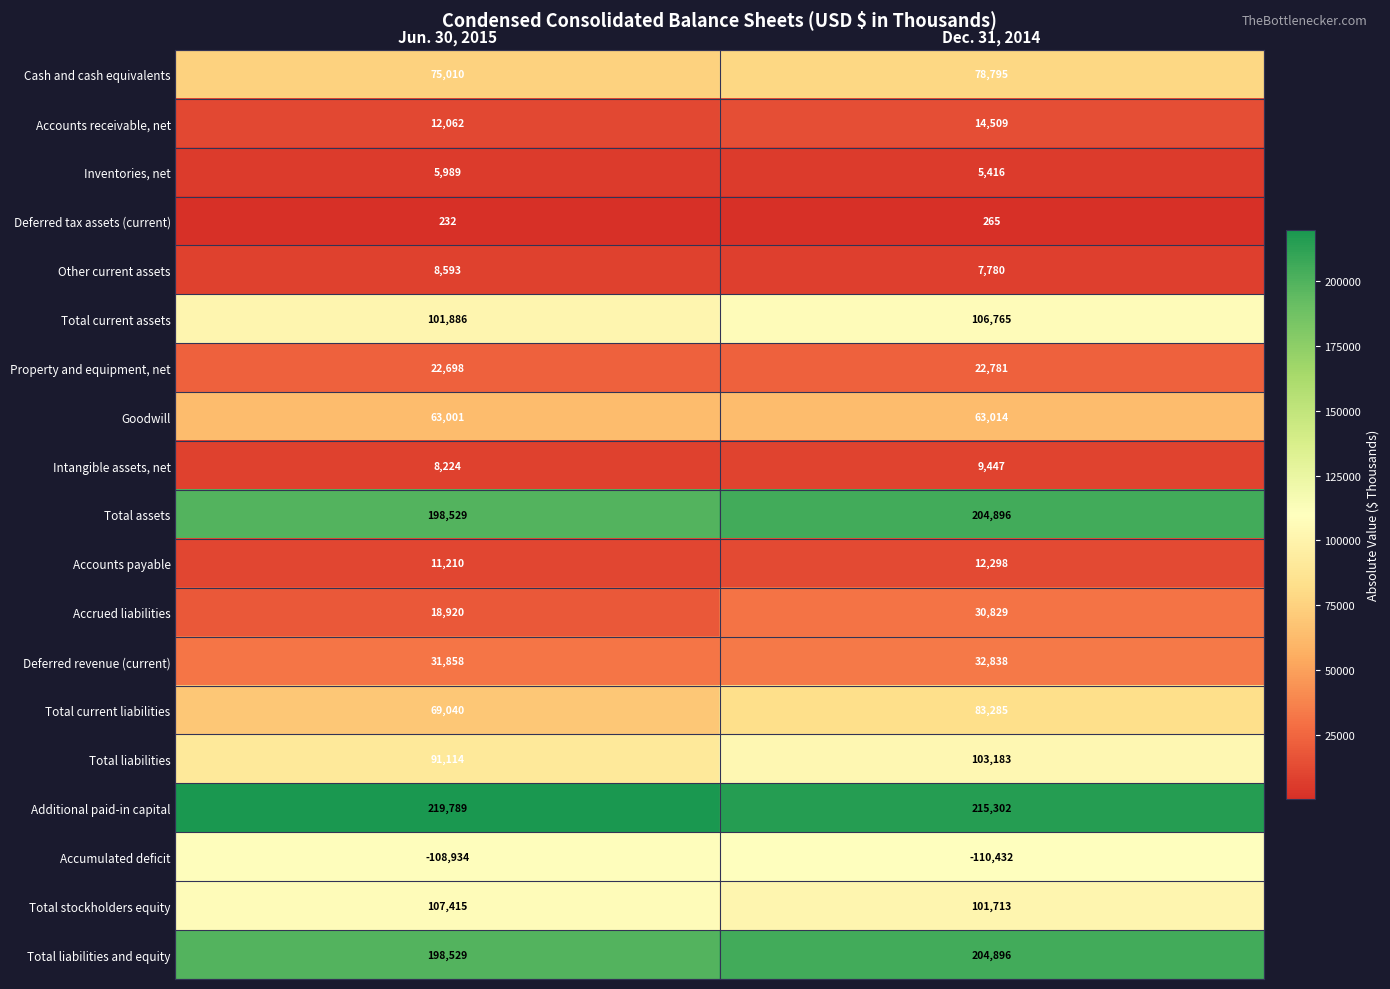

What is the difference between the highest and lowest values at Jun. 30, 2015?

328723